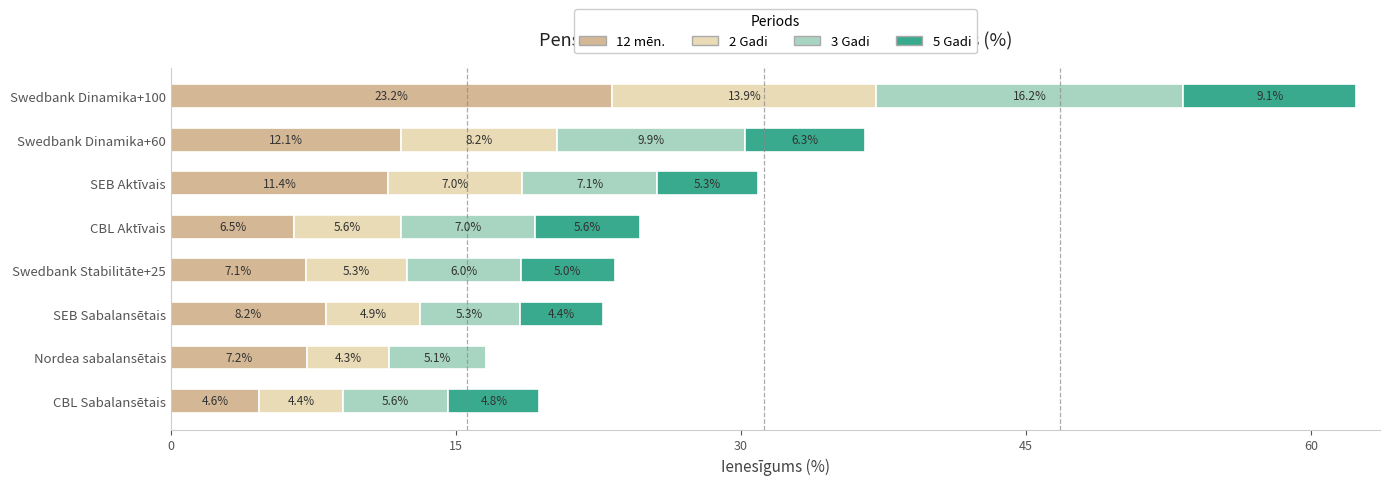

At which category is the sum across all series the highest?

Swedbank Dinamika+100